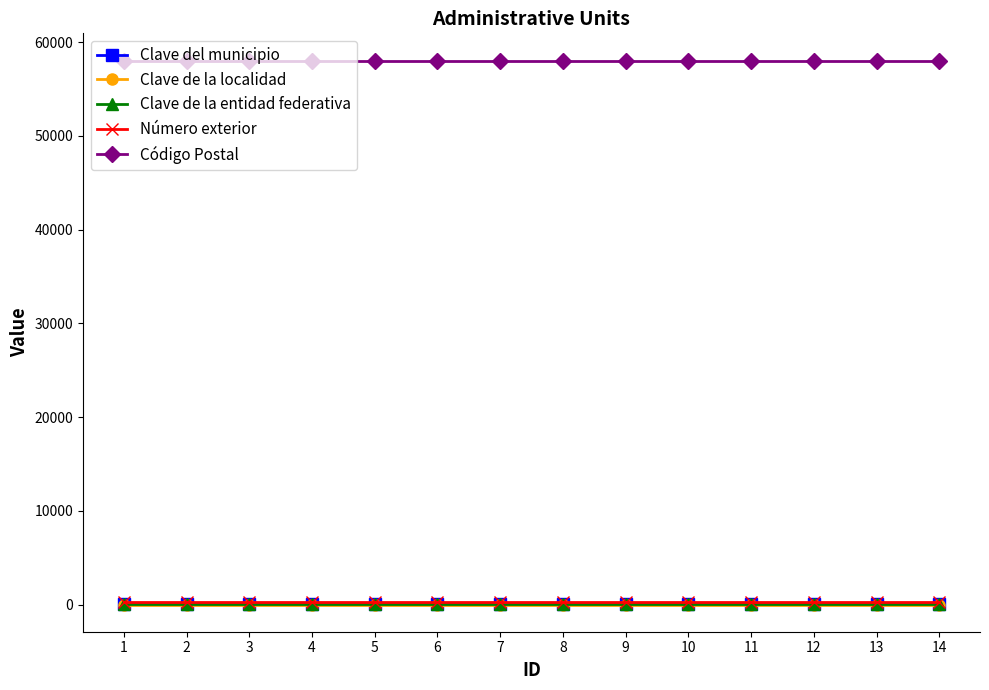

What is the greatest value displayed?

58050